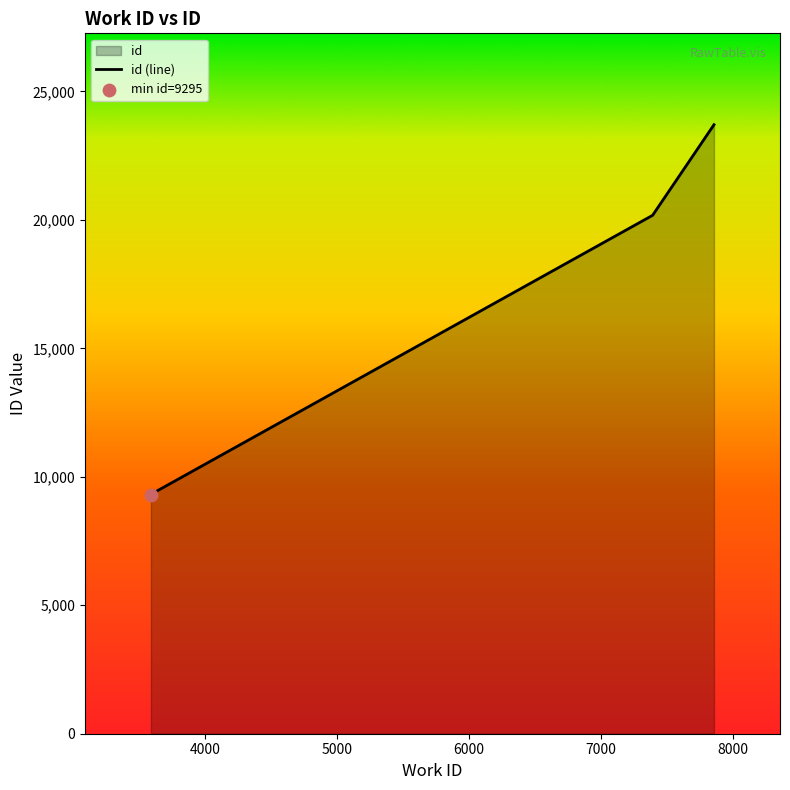

Between 3590 and 3615, which is larger?

3615